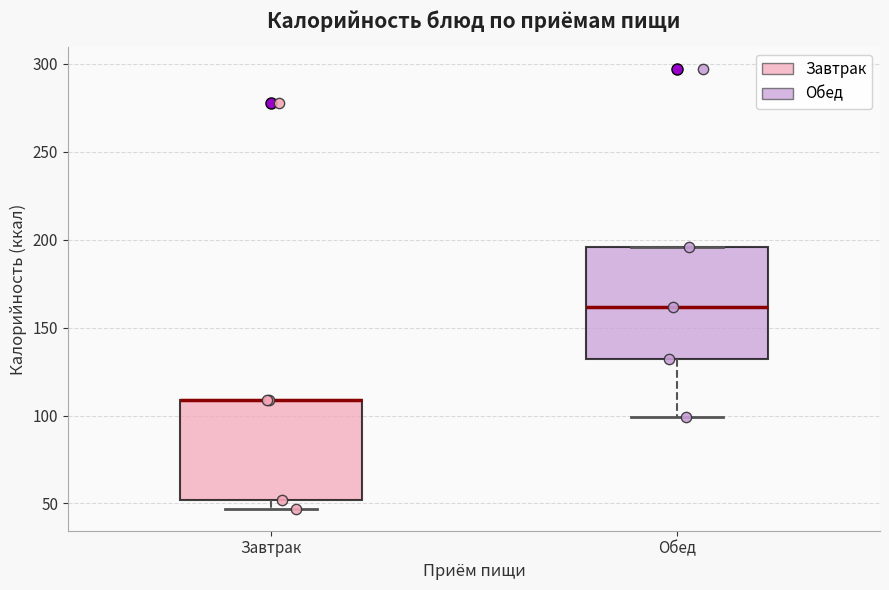

Reading left to right, read every box against the y-axis: the position of its median line, the range the box covers, and the ends of its whiskers. The values are not printed on the chart, so give them approximately, as read against the axis.

Завтрак: median 110 (drawn on the box's upper edge), box 50 to 110, whiskers 45 to 110
Обед: median 160, box 130 to 195, whiskers 100 to 195